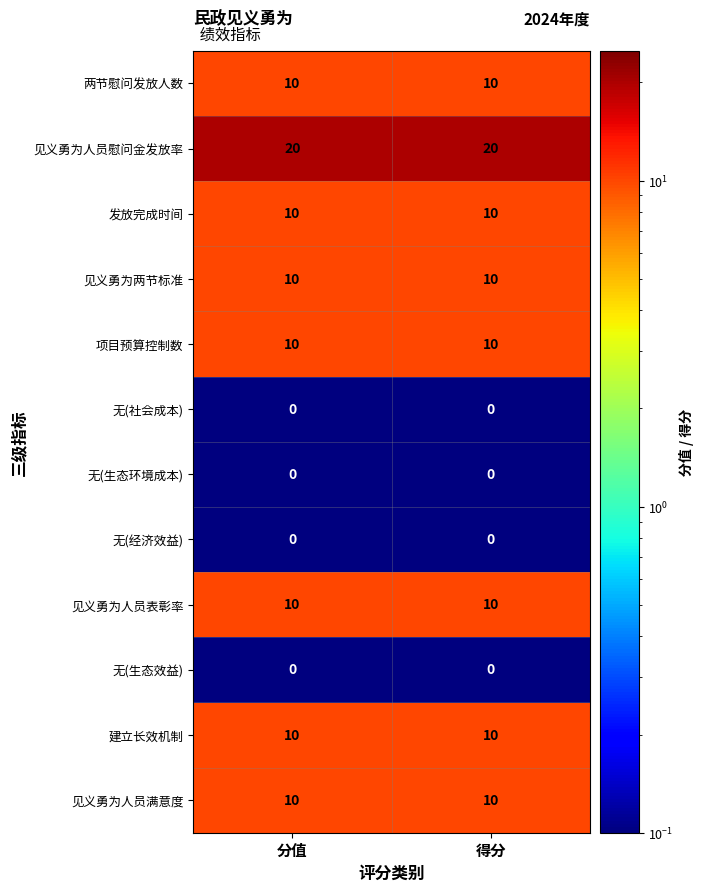

Is the value of 见义勇为人员表彰率 at 得分 greater than the value of 见义勇为人员慰问金发放率 at 得分?

No